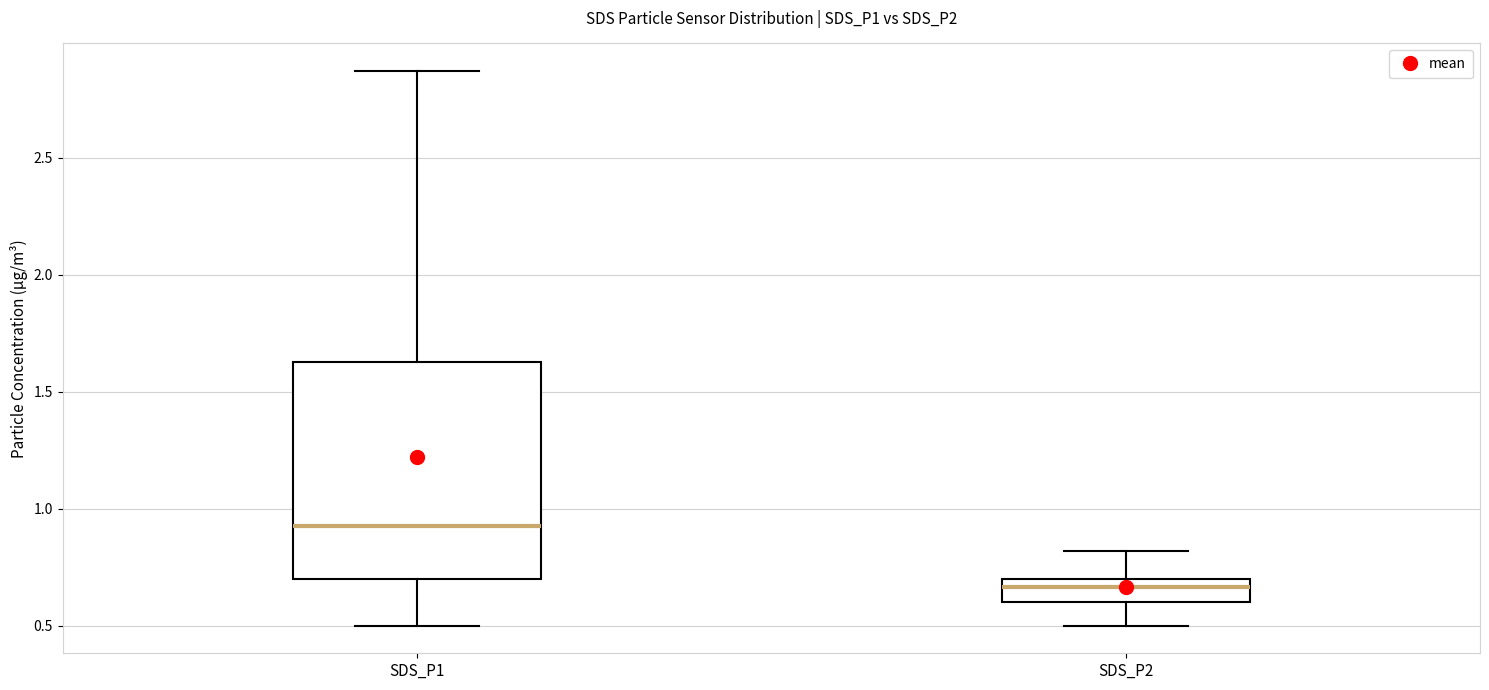

Which box is the tallest, from its lower edge to its upper edge?

SDS_P1